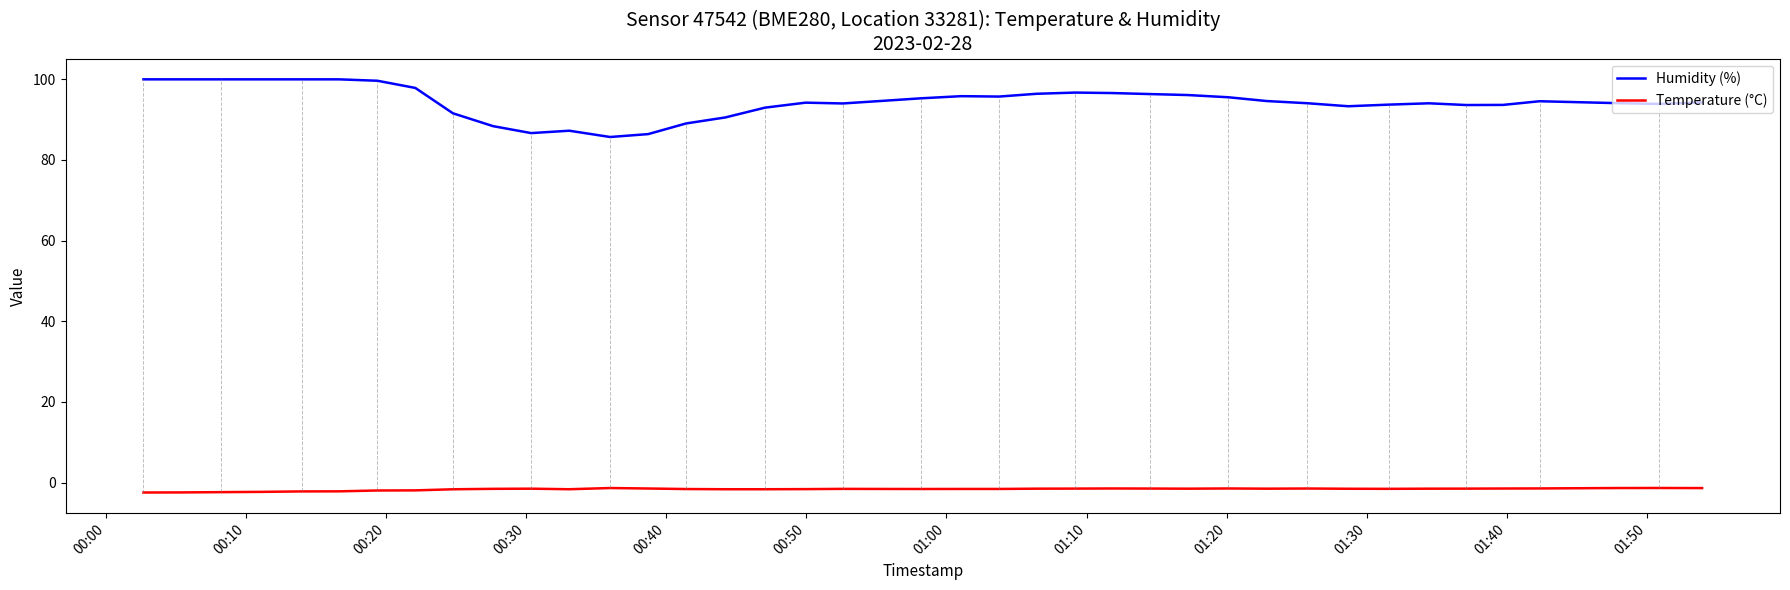

Rank the series by their average value, from lowest to highest.

Temperature (°C), Humidity (%)